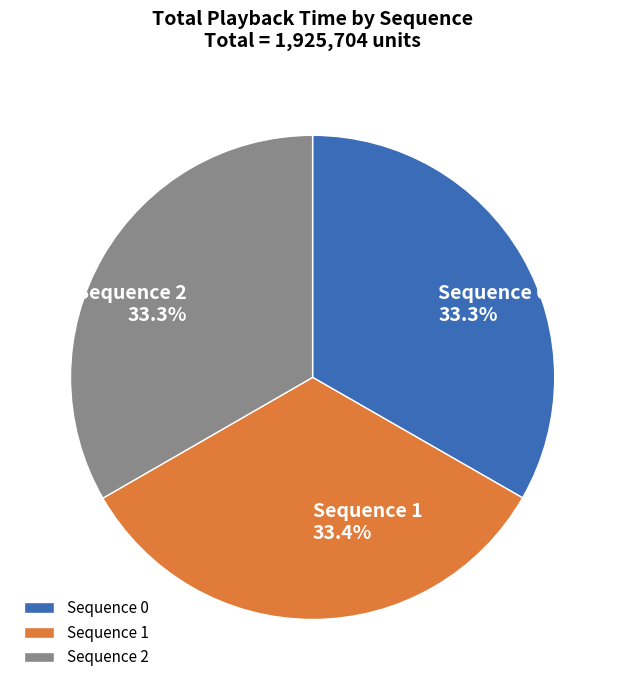

What is the ratio of the value at Sequence 2 to the value at Sequence 1?

1.0